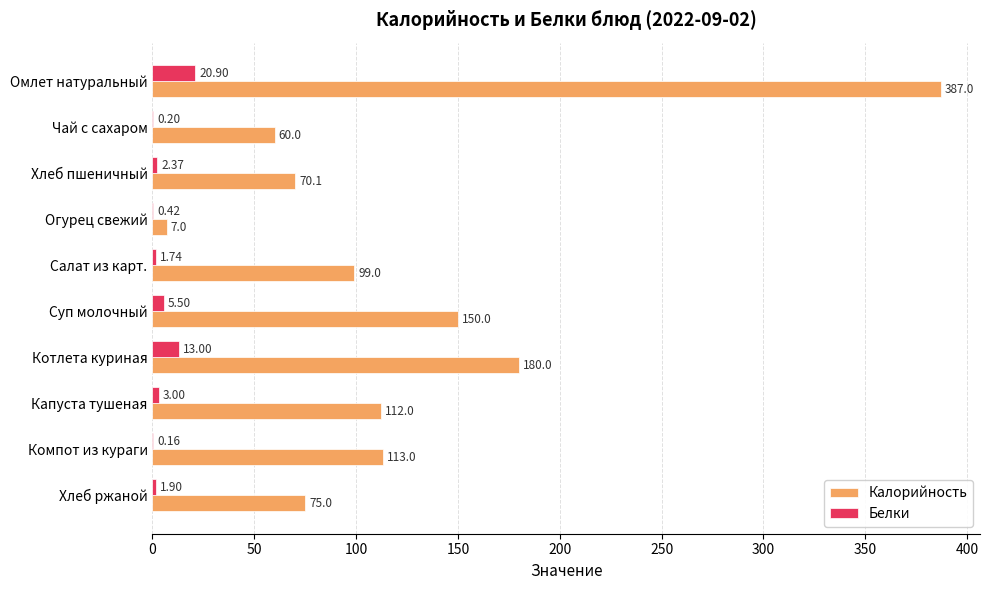

Which category has the highest value in the Калорийность series?

Омлет натуральный